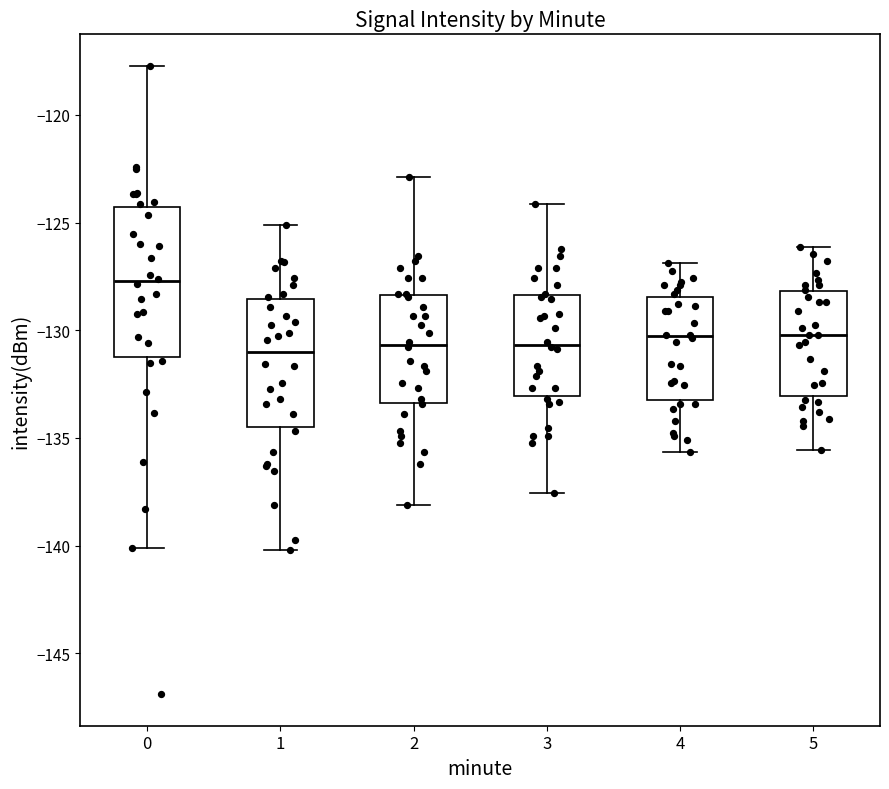

Reading left to right, read every box against the y-axis: the position of its median line, the range the box covers, and the ends of its whiskers. The values are not printed on the chart, so give them approximately, as read against the axis.

0: median -127.5, box -131.0 to -124.5, whiskers -140.0 to -117.5
1: median -131.0, box -134.5 to -128.5, whiskers -140.0 to -125.0
2: median -130.5, box -133.5 to -128.5, whiskers -138.0 to -123.0
3: median -130.5, box -133.0 to -128.5, whiskers -137.5 to -124.0
4: median -130.5, box -133.0 to -128.5, whiskers -135.5 to -127.0
5: median -130.0, box -133.0 to -128.0, whiskers -135.5 to -126.0